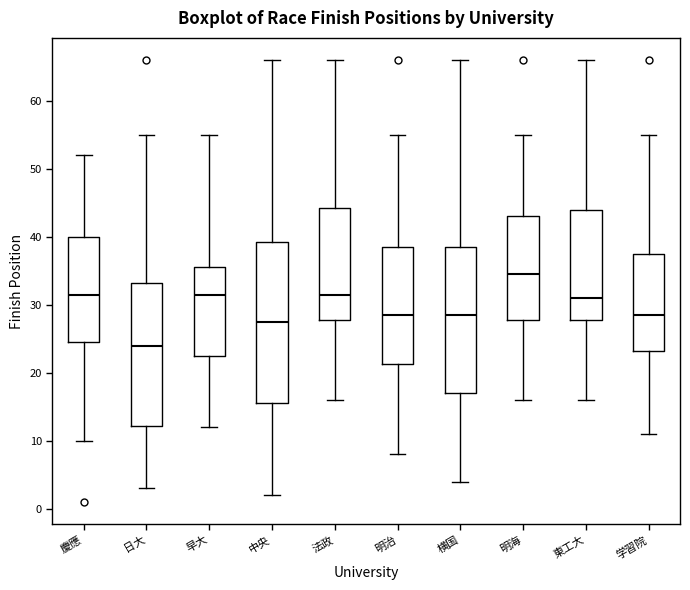

Reading left to right, read every box against the y-axis: the position of its median line, the range the box covers, and the ends of its whiskers. The values are not printed on the chart, so give them approximately, as read against the axis.

慶應: median 32, box 25 to 40, whiskers 10 to 52
日大: median 24, box 12 to 33, whiskers 3 to 55
早大: median 32, box 23 to 36, whiskers 12 to 55
中央: median 28, box 16 to 39, whiskers 2 to 66
法政: median 32, box 28 to 44, whiskers 16 to 66
明治: median 29, box 21 to 39, whiskers 8 to 55
横国: median 29, box 17 to 39, whiskers 4 to 66
明海: median 35, box 28 to 43, whiskers 16 to 55
東工大: median 31, box 28 to 44, whiskers 16 to 66
学習院: median 29, box 23 to 38, whiskers 11 to 55